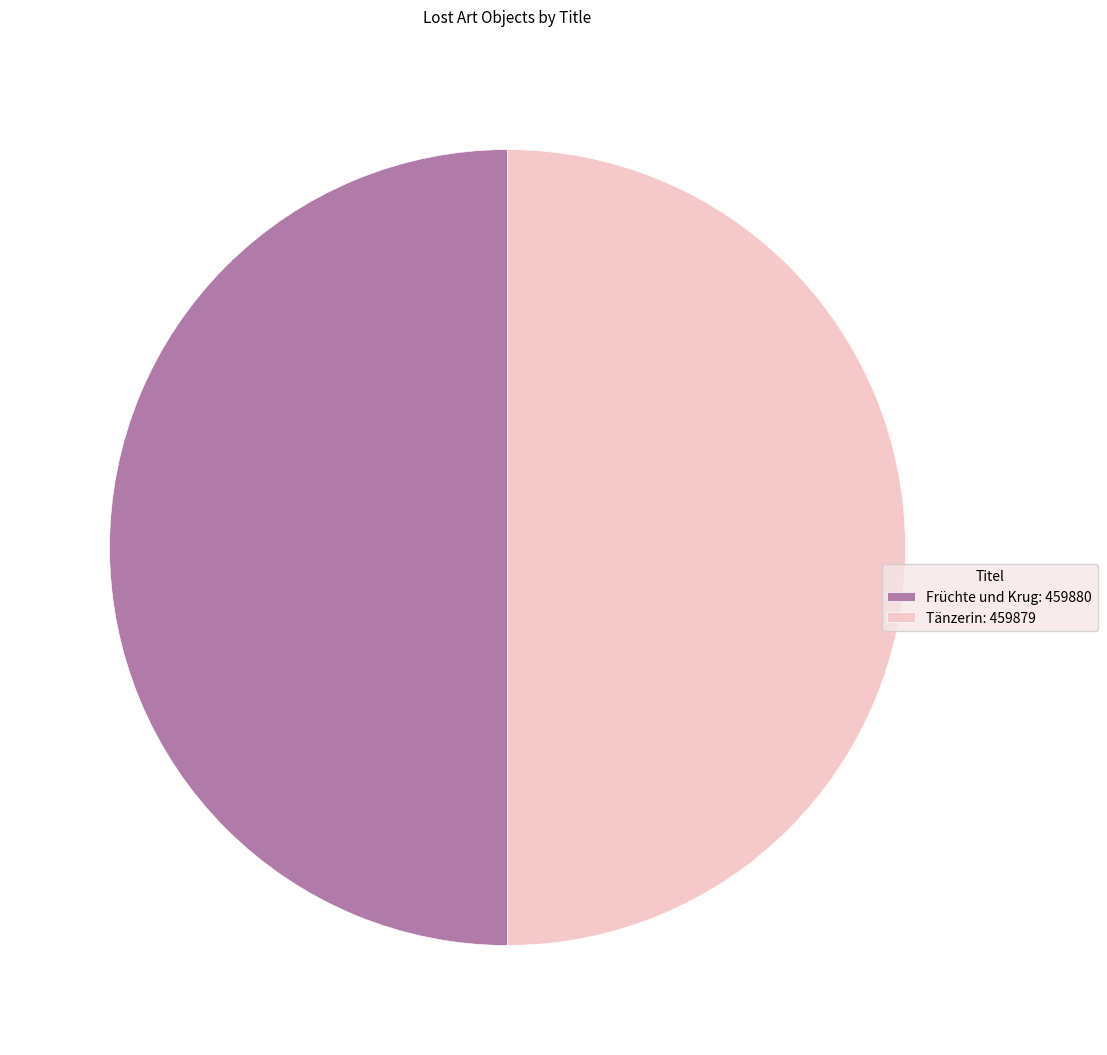

Approximately how many times larger is the value at Tänzerin compared to Früchte und Krug?

1.0